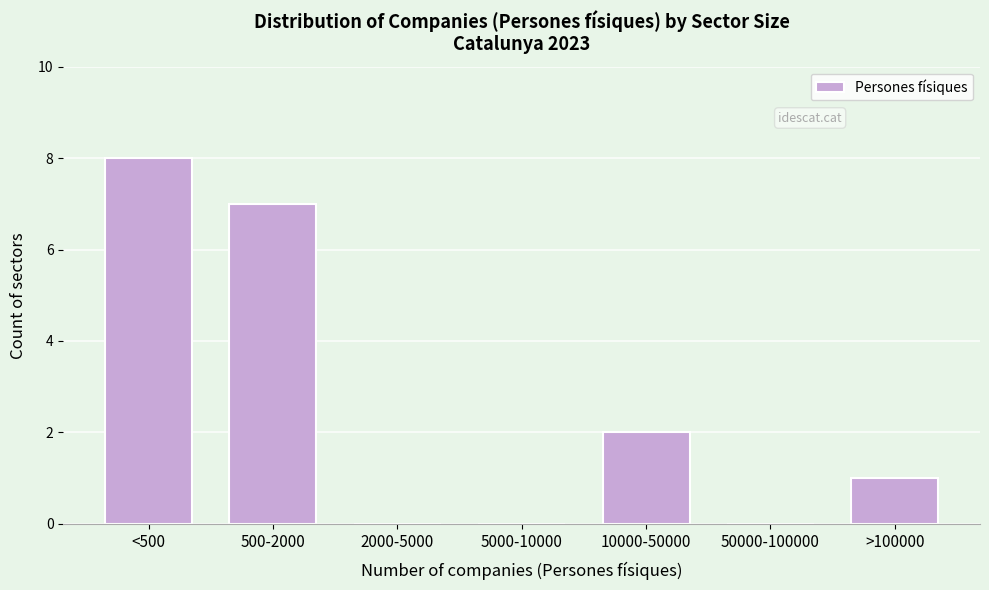

Reading right to left, what are all the values shown in this chart?

>100000=1	50000-100000=0	10000-50000=2	5000-10000=0	2000-5000=0	500-2000=7	<500=8